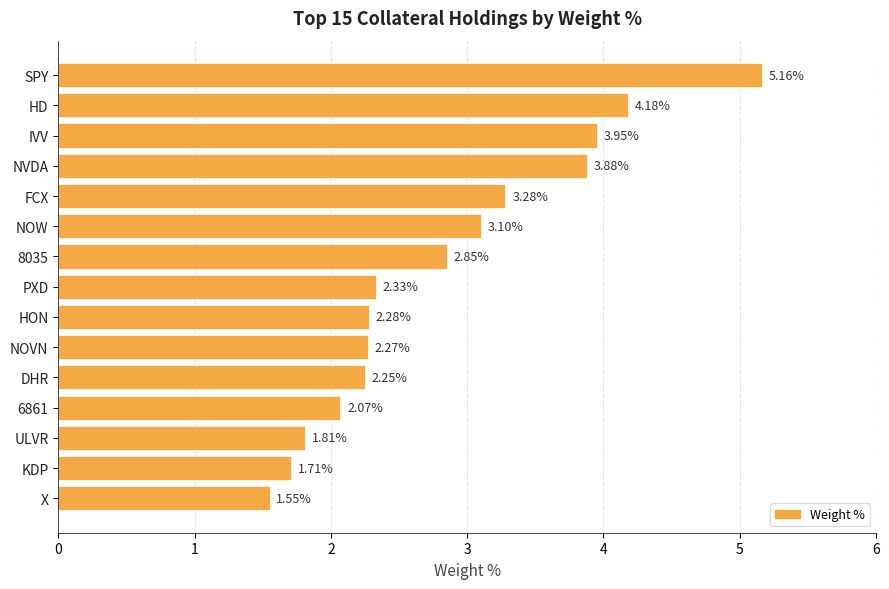

What is the label of the 9th bar from the top?

HON